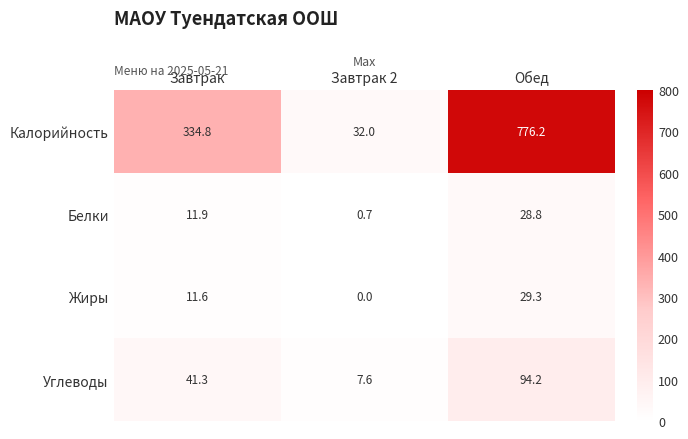

Count the number of data series in this chart.

4